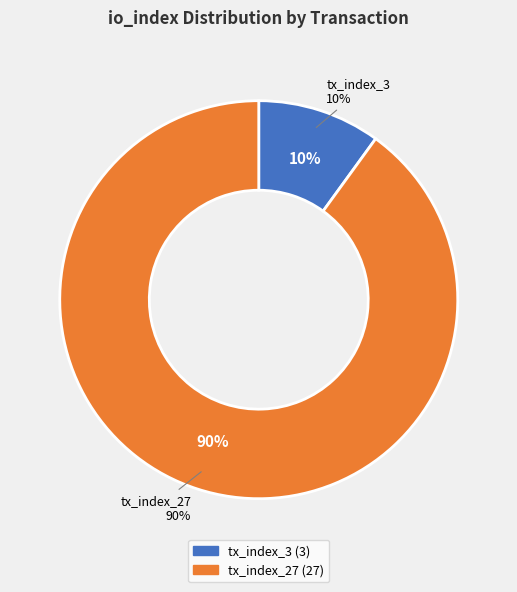

How many slices are in this pie chart?

2